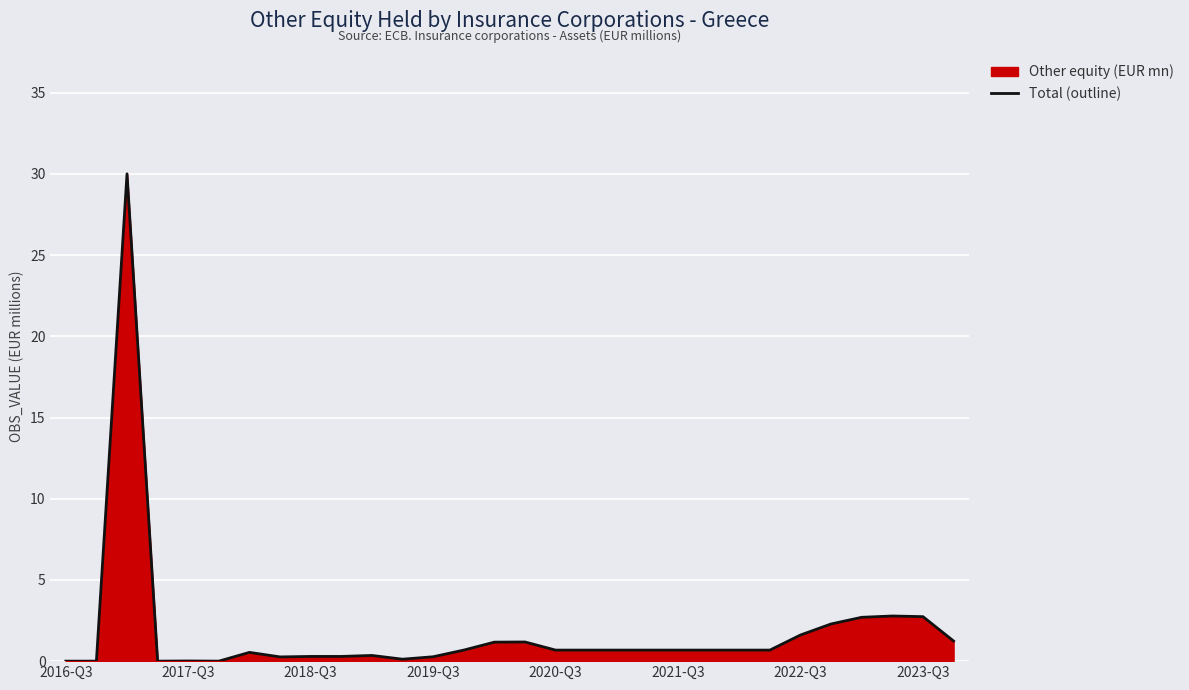

What is the greatest value displayed?

30.0